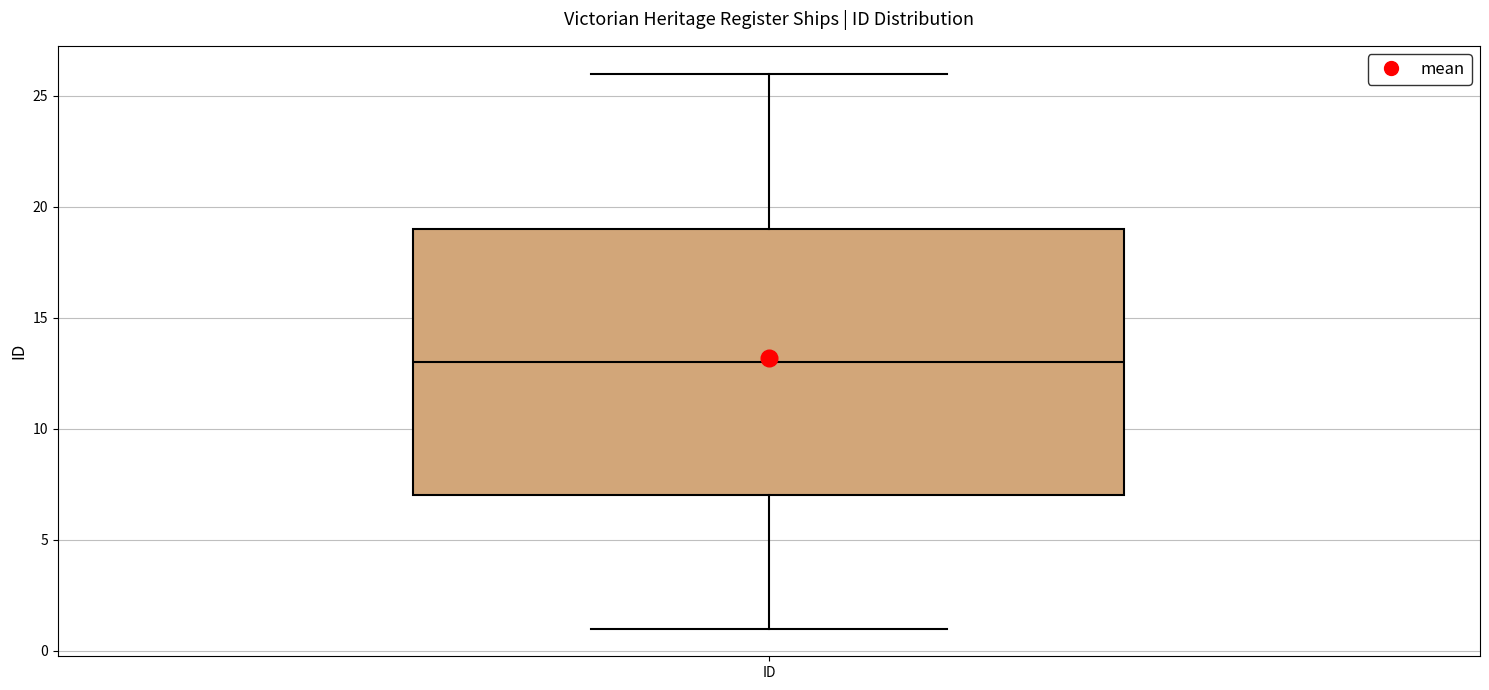

Transcribe this box plot: give where the median line is, the range the box spans, and where the two whiskers end, as read against the y-axis. The values are not printed on the chart, so give them approximately, as read against the axis.

median 13, box 7 to 19, whiskers 1 to 26